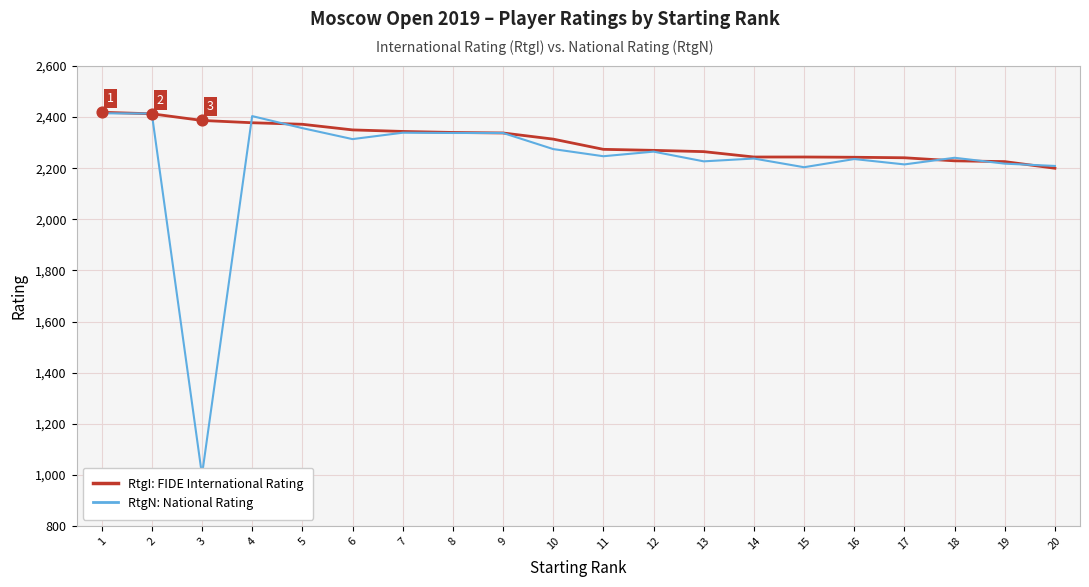

Which series reaches the minimum Y coordinate?

RtgN: National Rating